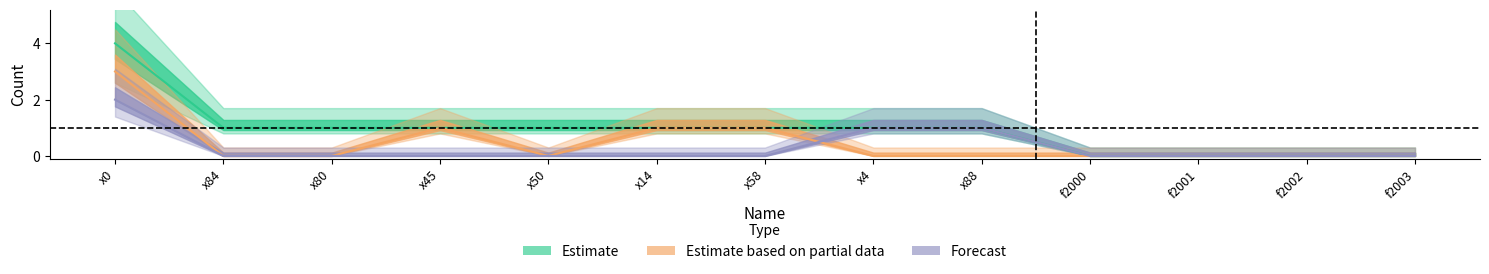

Count the Forecast values in the range 0 to 1.

12